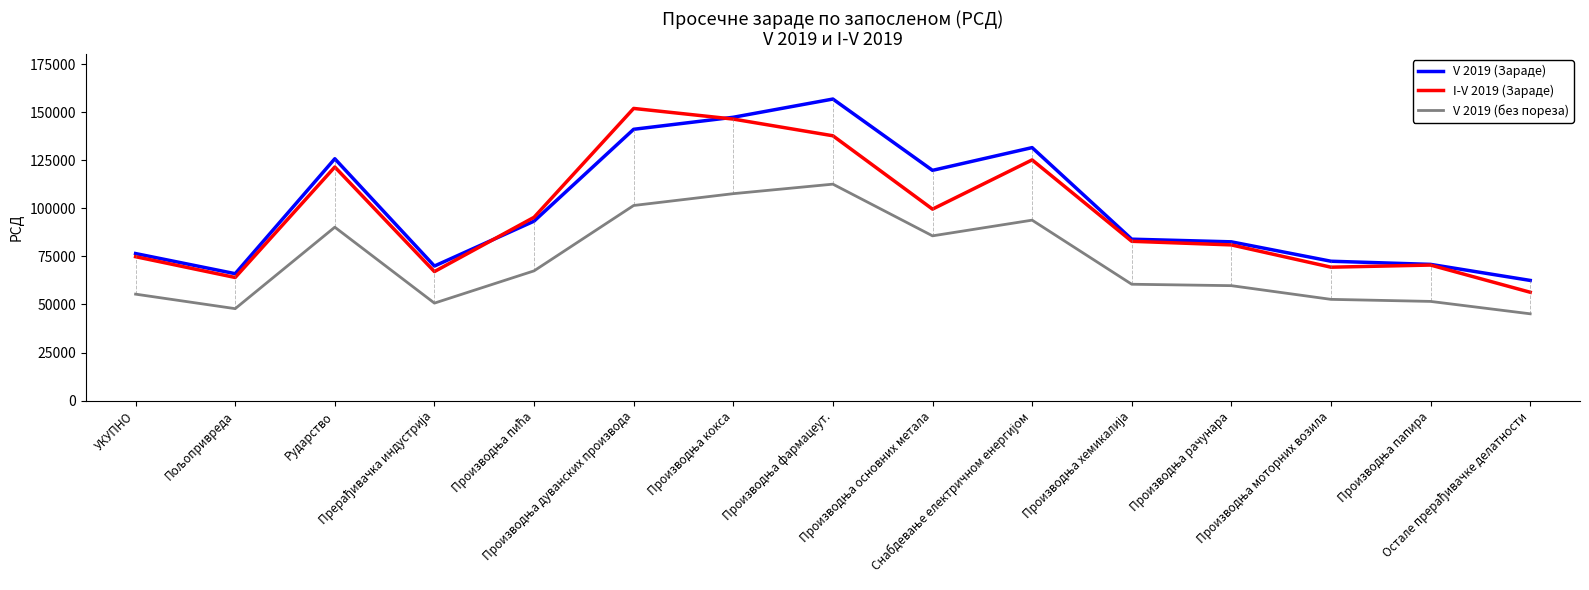

True or false: V 2019 (Зараде) and I-V 2019 (Зараде) cross at least once.

True